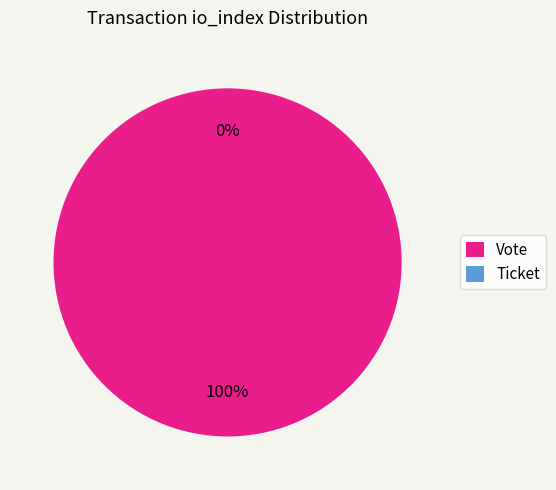

What is the change in value from Vote (io_index=1) to Ticket (io_index=0)?

-1